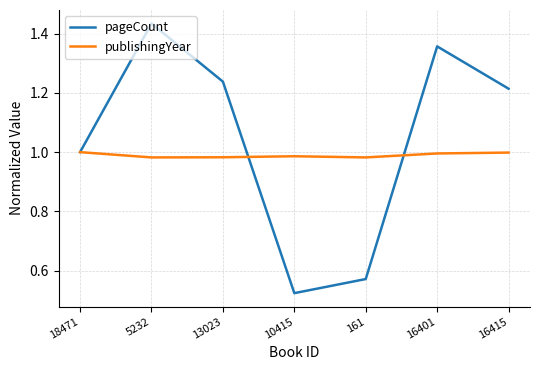

Where is pageCount nearest to the value 0?

10415